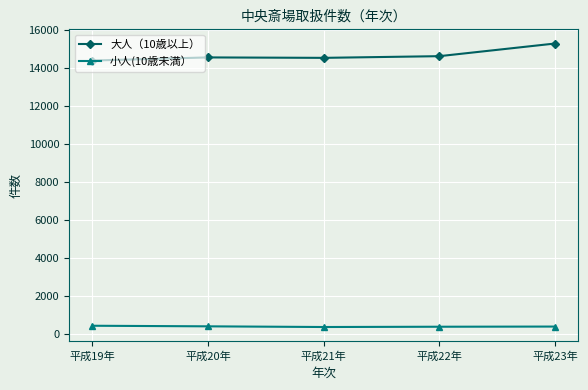

Which series has the largest range (max minus min)?

大人（10歳以上）